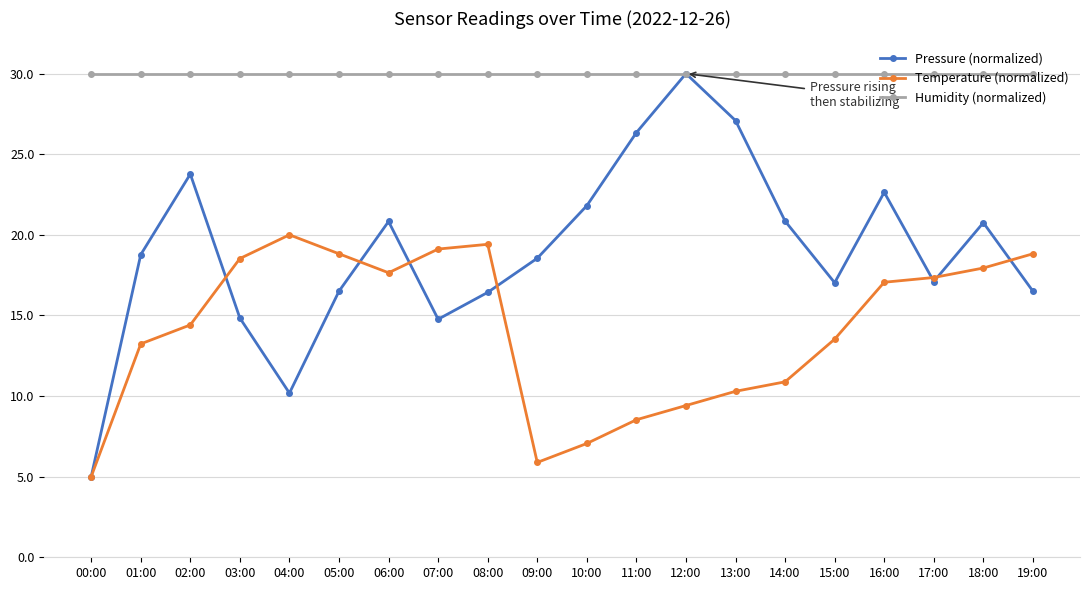

Where is the first local maximum for Temperature (normalized)?

04:00